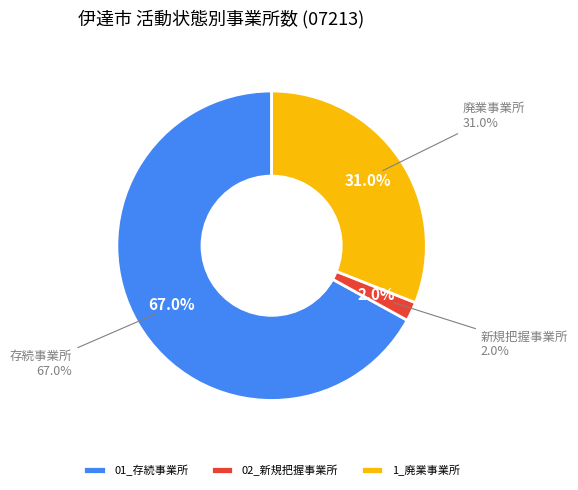

To the nearest percent, what is the difference between the largest and smallest slice percentages?

65%